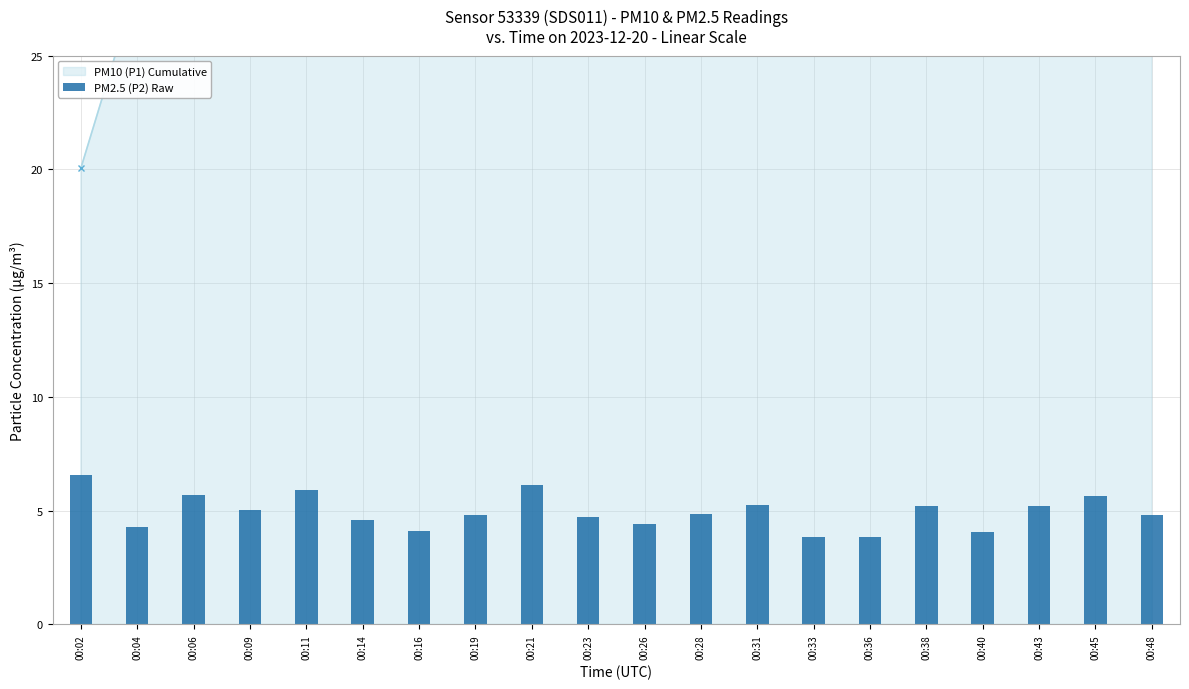

How many values exceed 4?

18